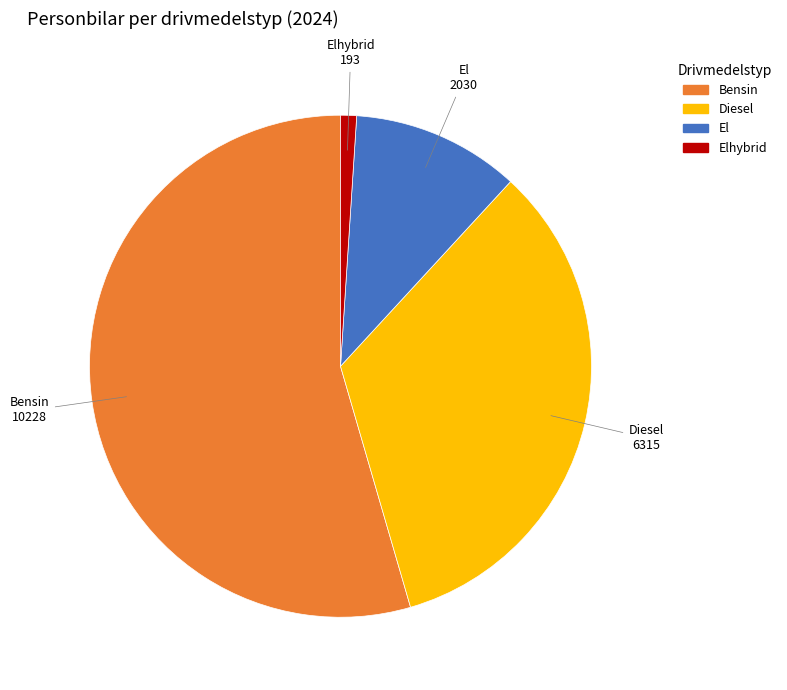

Is there any slice that represents more than half of the pie?

Yes